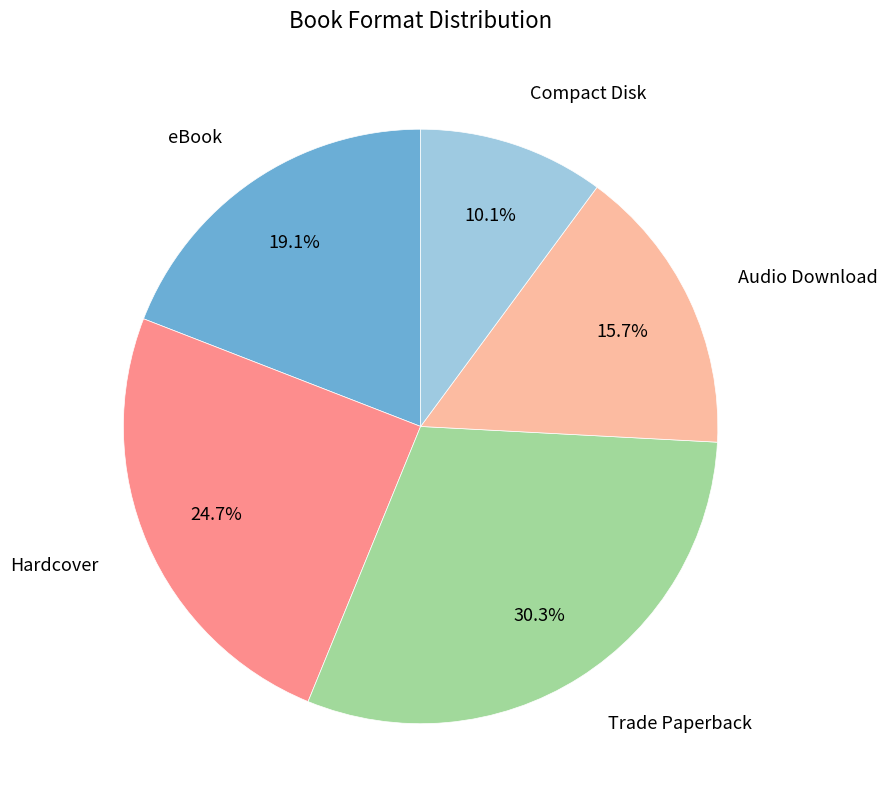

Does any single category account for the majority?

No